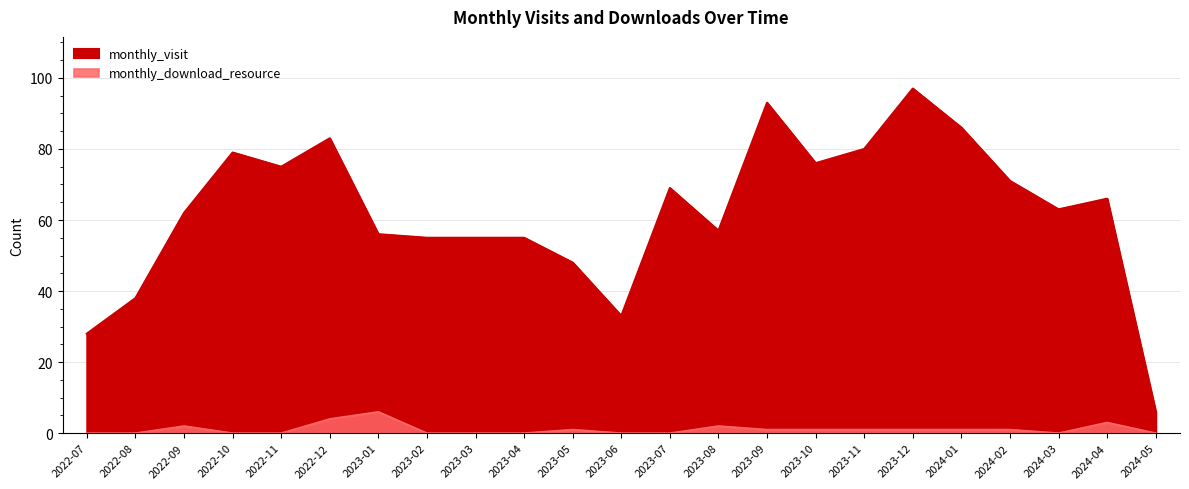

Reading left to right, extract all data points from this chart.

monthly_visit: 2022-07=28	2022-08=38	2022-09=62	2022-10=79	2022-11=75	2022-12=83	2023-01=56	2023-02=55	2023-03=55	2023-04=55	2023-05=48	2023-06=33	2023-07=69	2023-08=57	2023-09=93	2023-10=76	2023-11=80	2023-12=97	2024-01=86	2024-02=71	2024-03=63	2024-04=66	2024-05=6
monthly_download_resource: 2022-07=0	2022-08=0	2022-09=2	2022-10=0	2022-11=0	2022-12=4	2023-01=6	2023-02=0	2023-03=0	2023-04=0	2023-05=1	2023-06=0	2023-07=0	2023-08=2	2023-09=1	2023-10=1	2023-11=1	2023-12=1	2024-01=1	2024-02=1	2024-03=0	2024-04=3	2024-05=0